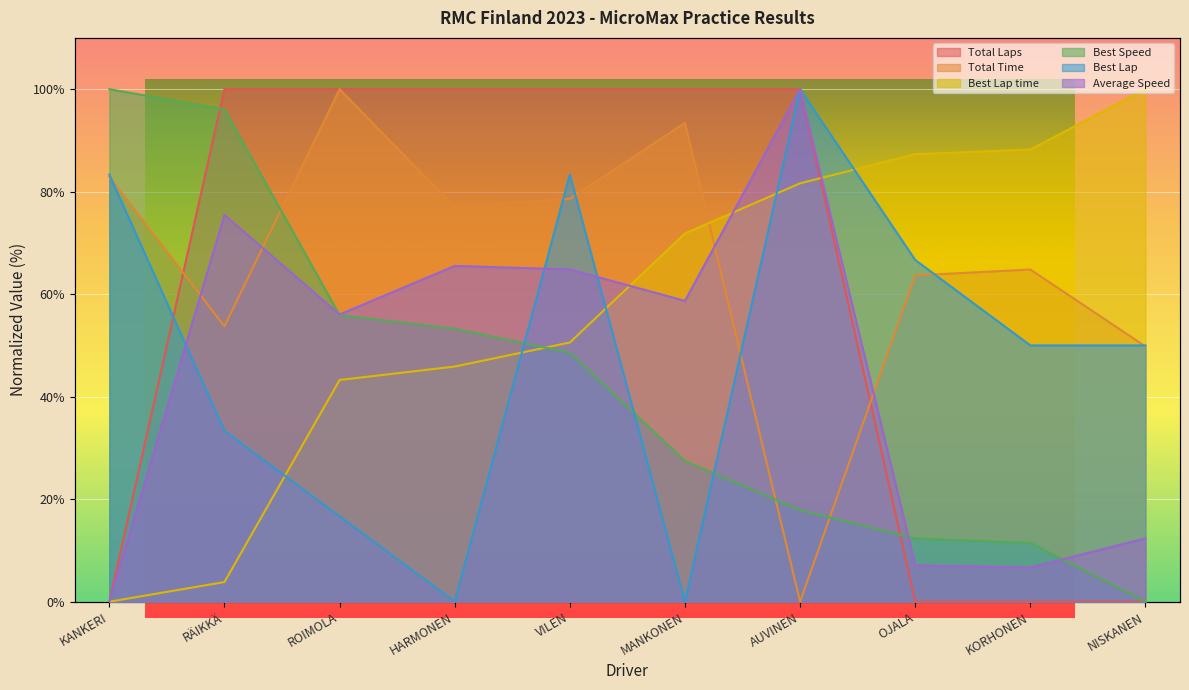

After their last crossing, which series has the higher values: Total Laps or Best Speed?

Best Speed